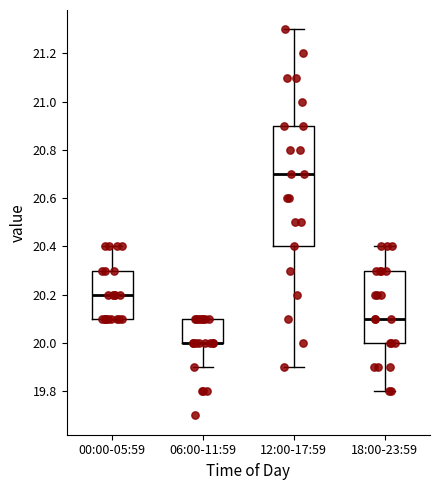

Comparing the boxes themselves (not the whiskers), which one is the tallest?

12:00-17:59